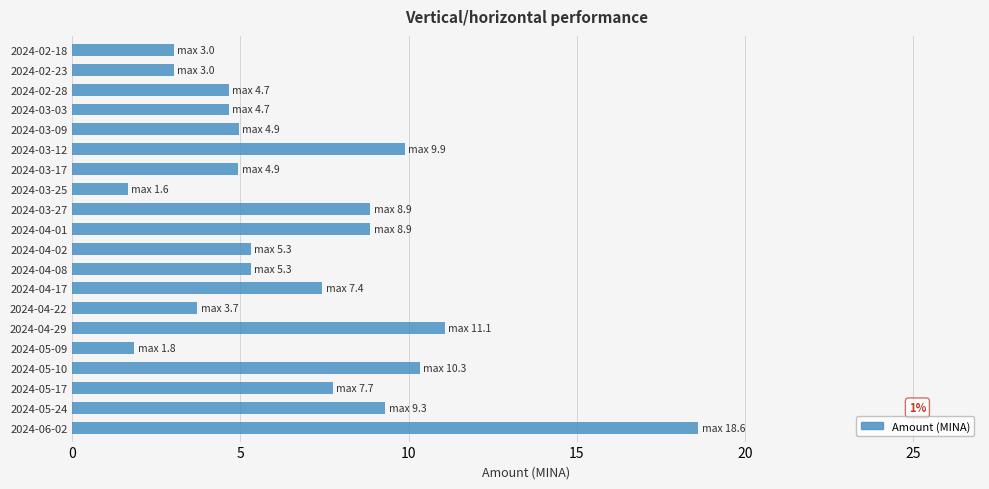

What is the smallest value displayed?

1.6